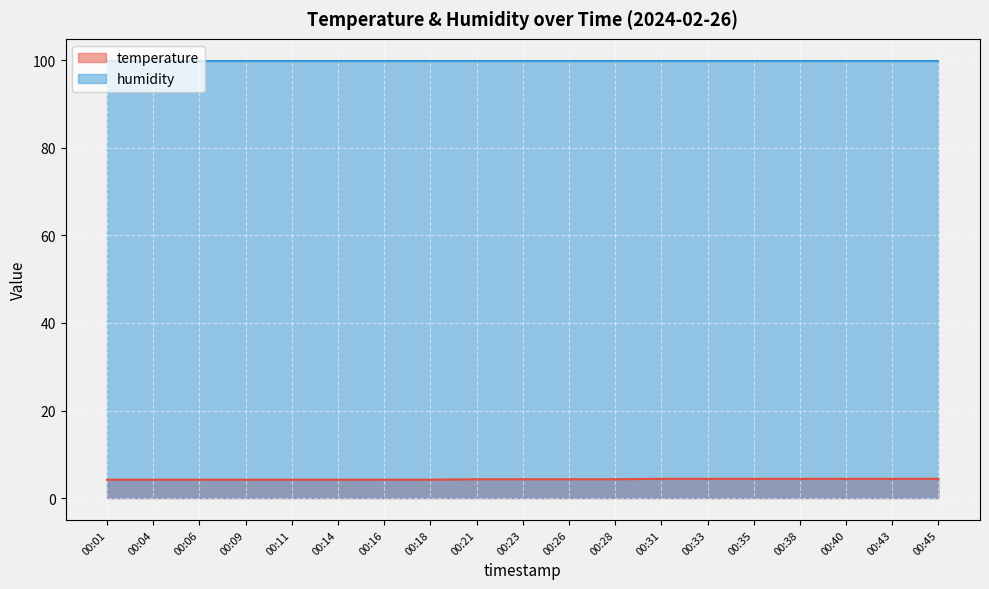

Reading left to right, transcribe all the data shown in this chart.

4.2	4.2	4.2	4.2	4.2	4.2	4.2	4.2	4.3	4.3	4.3	4.3	4.4	4.4	4.4	4.4	4.4	4.4	4.4